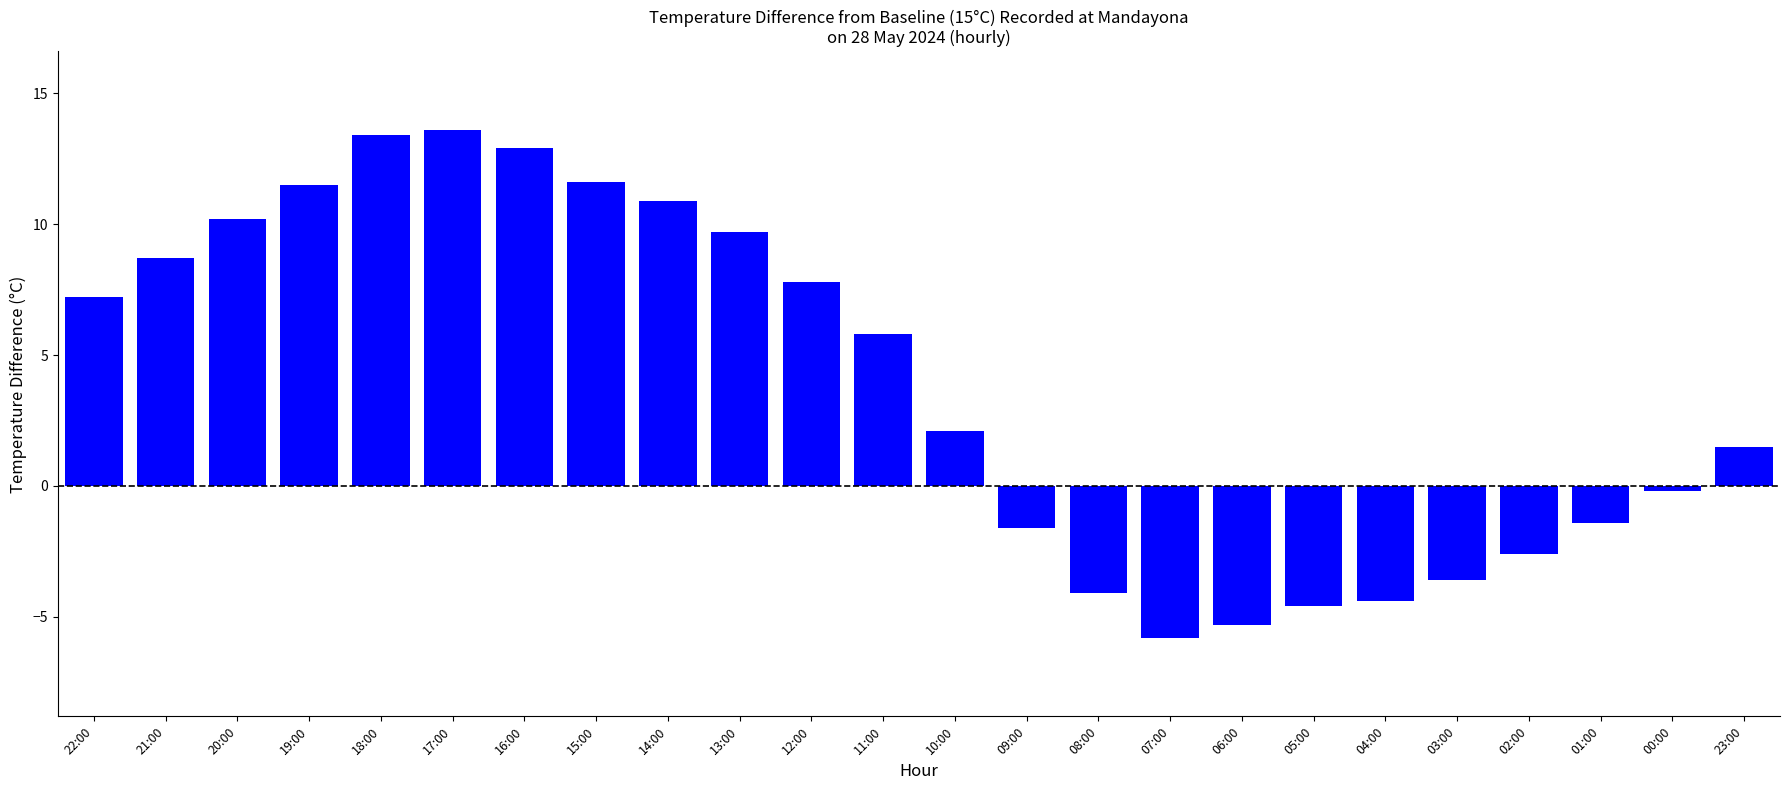

Between 05:00 and 17:00, which is larger?

17:00